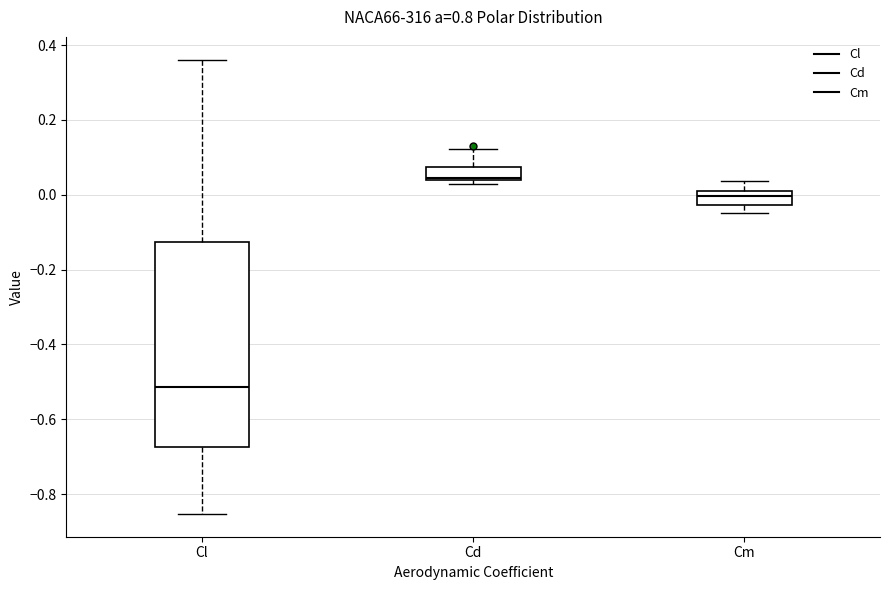

Reading left to right, read every box against the y-axis: the position of its median line, the range the box covers, and the ends of its whiskers. The values are not printed on the chart, so give them approximately, as read against the axis.

Cl: median -0.52, box -0.68 to -0.12, whiskers -0.86 to 0.36
Cd: median 0.04 (just above the box's lower edge), box 0.04 to 0.08, whiskers 0.02 to 0.12
Cm: median 0.00, box -0.02 to 0.02, whiskers -0.04 to 0.04